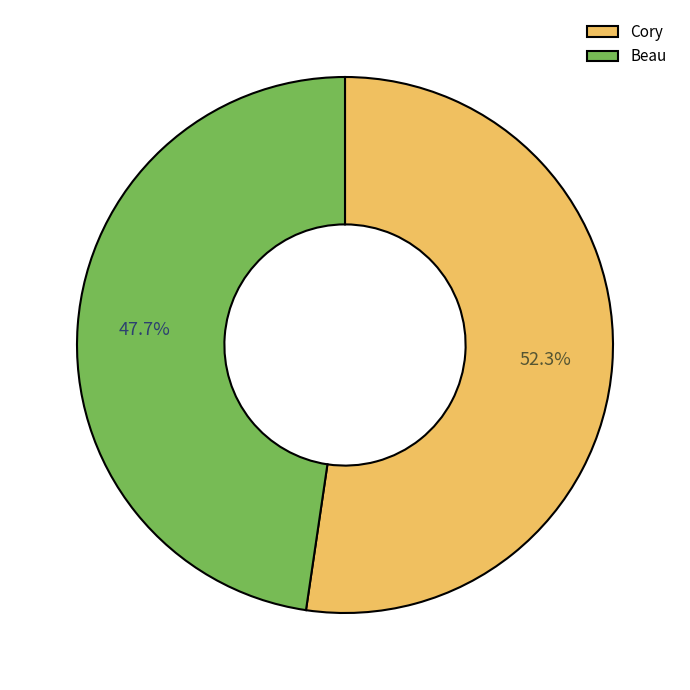

Is there any slice that represents more than half of the pie?

Yes